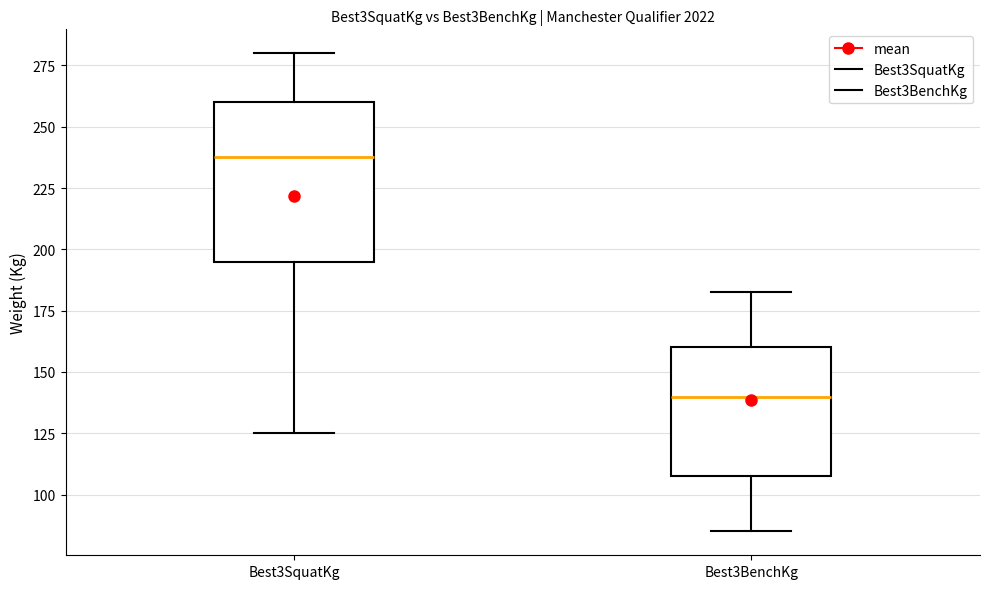

Which box has the lowest median line?

Best3BenchKg